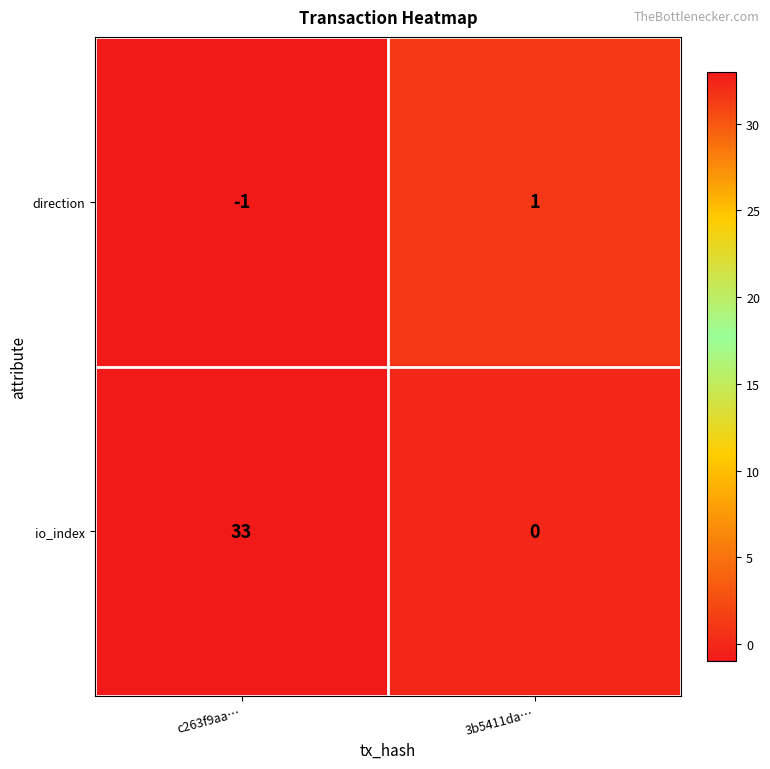

Reading left to right, transcribe all the data shown in this chart.

direction: c263f9aa…=-1	3b5411da…=1
io_index: c263f9aa…=33	3b5411da…=0